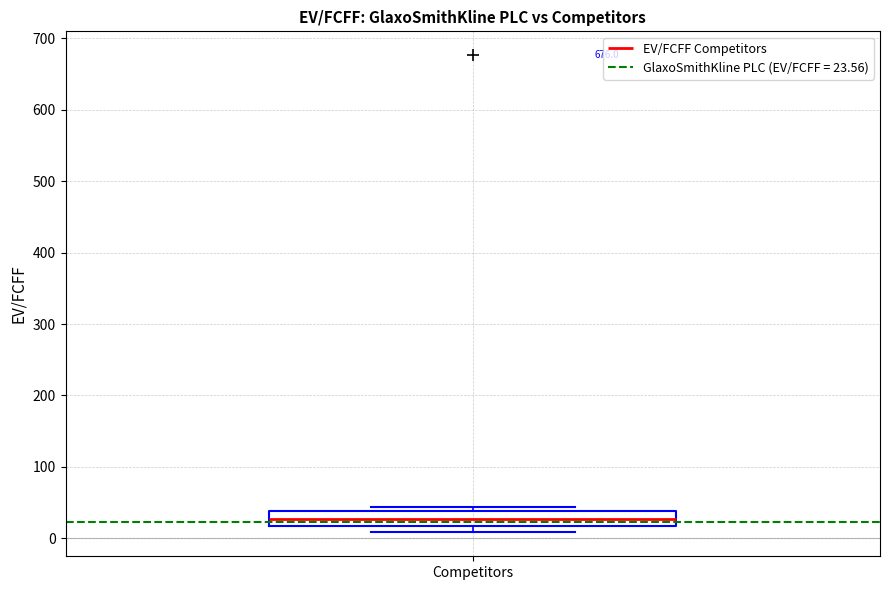

Transcribe this box plot: give where the median line is, the range the box spans, and where the two whiskers end, as read against the y-axis. The values are not printed on the chart, so give them approximately, as read against the axis.

median 30, box 20 to 40, whiskers 10 to 40 (just above the box's upper edge)